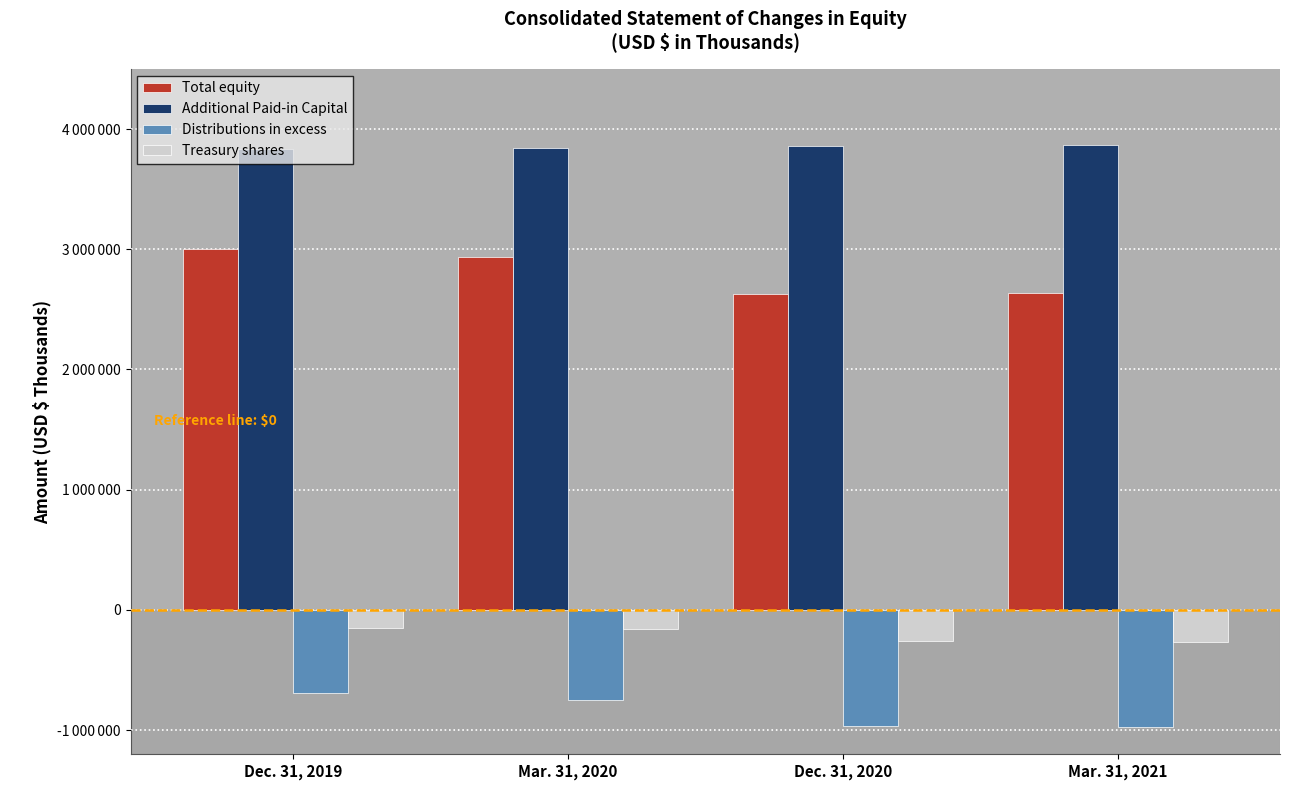

Does the chart contain any negative values?

Yes